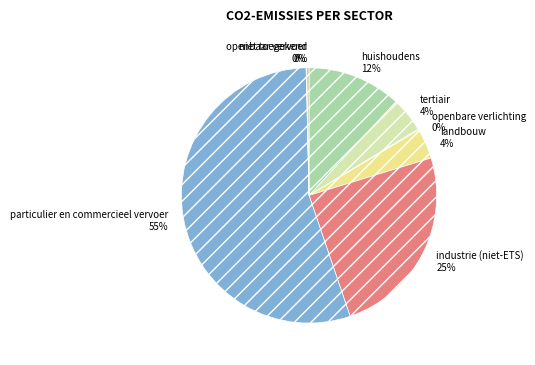

What percentage is the landbouw 4% slice, to the nearest percent?

4%